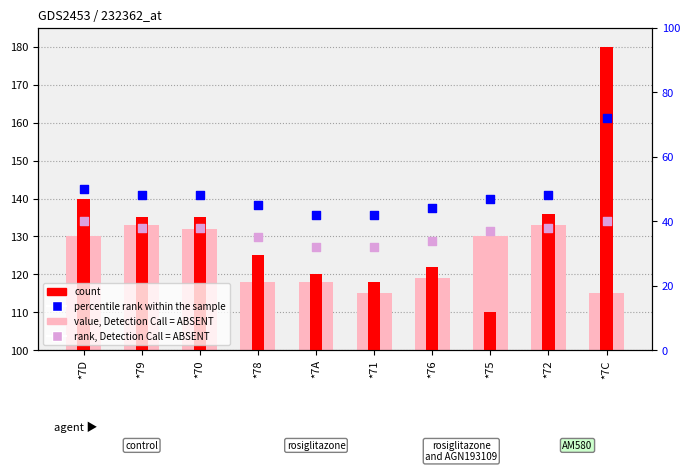

Which series contains the lowest Y value?

rank, Detection Call = ABSENT